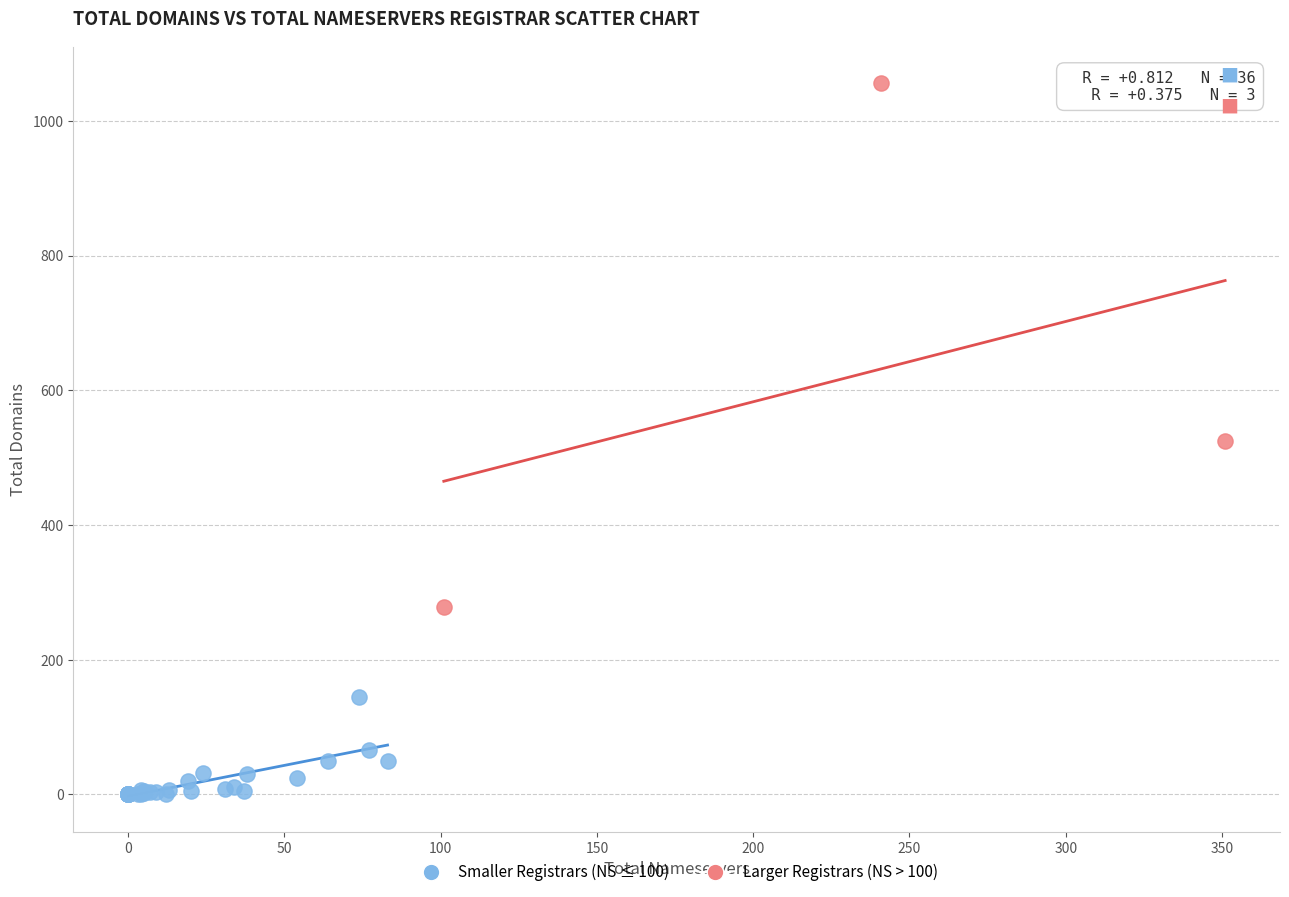

Which series reaches the minimum Y coordinate?

Smaller Registrars (NS ≤ 100)